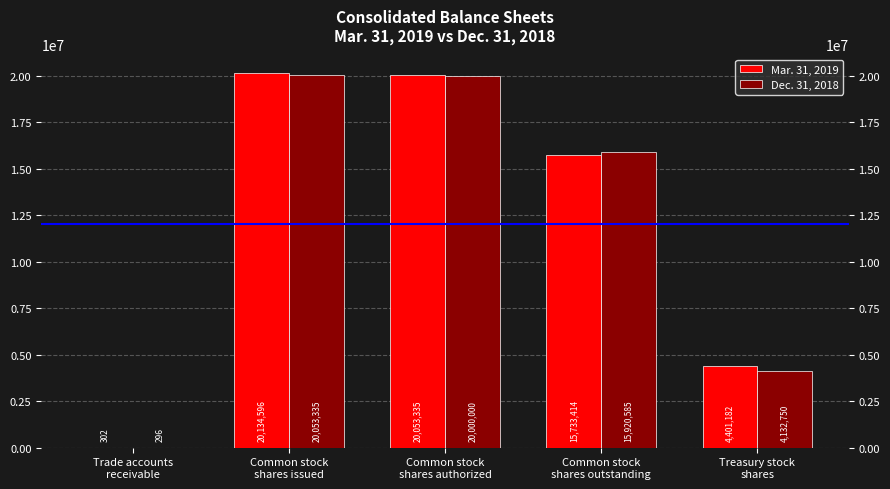

Rank the series by their maximum value, from highest to lowest.

Mar. 31, 2019, Dec. 31, 2018